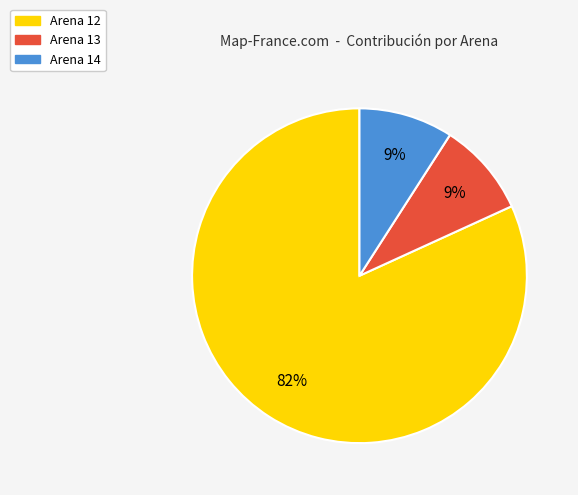

To the nearest percent, what is the average slice percentage?

33%